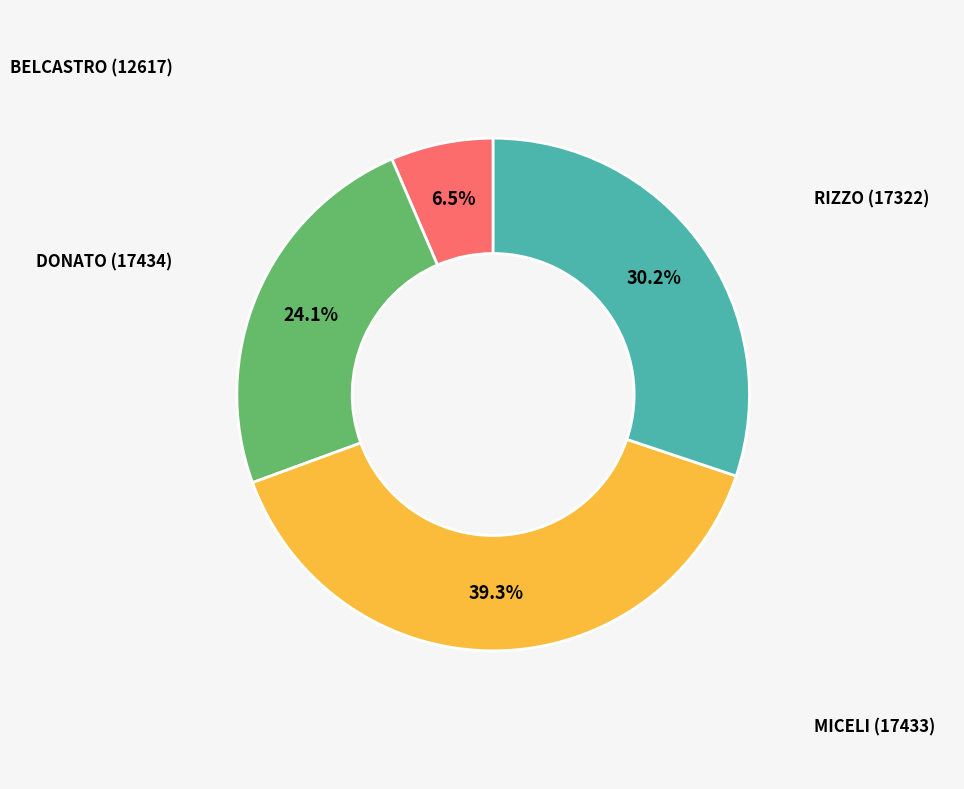

To the nearest percent, what is the difference between the RIZZO (17322) and BELCASTRO (12617) slice percentages?

24%